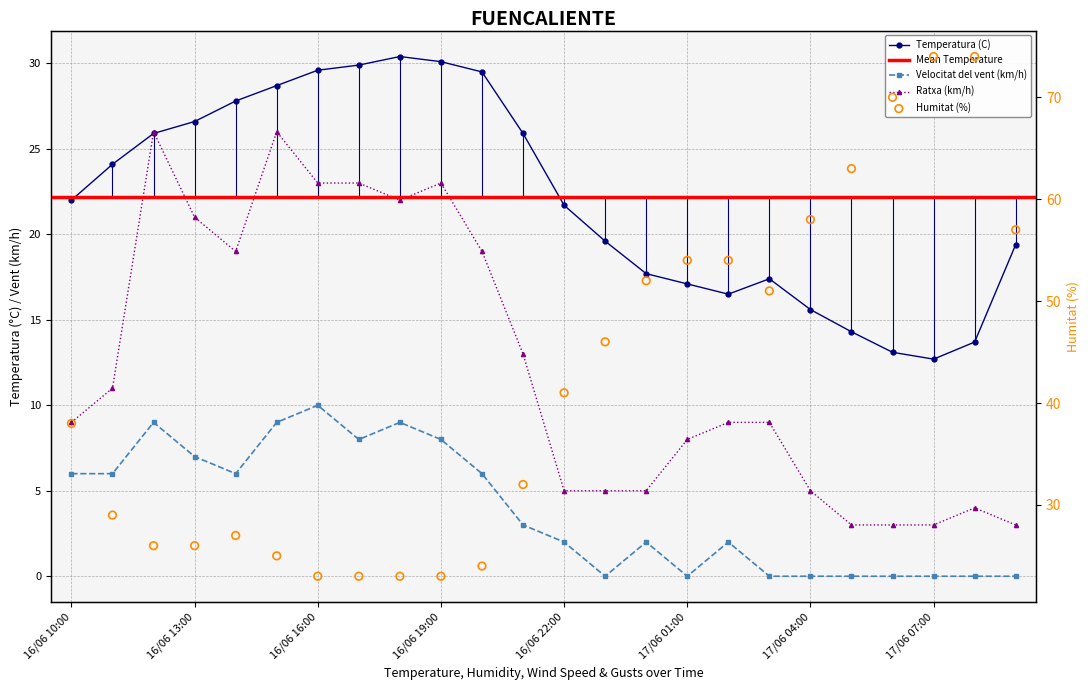

Which series reaches the maximum Y coordinate?

Humitat (%)